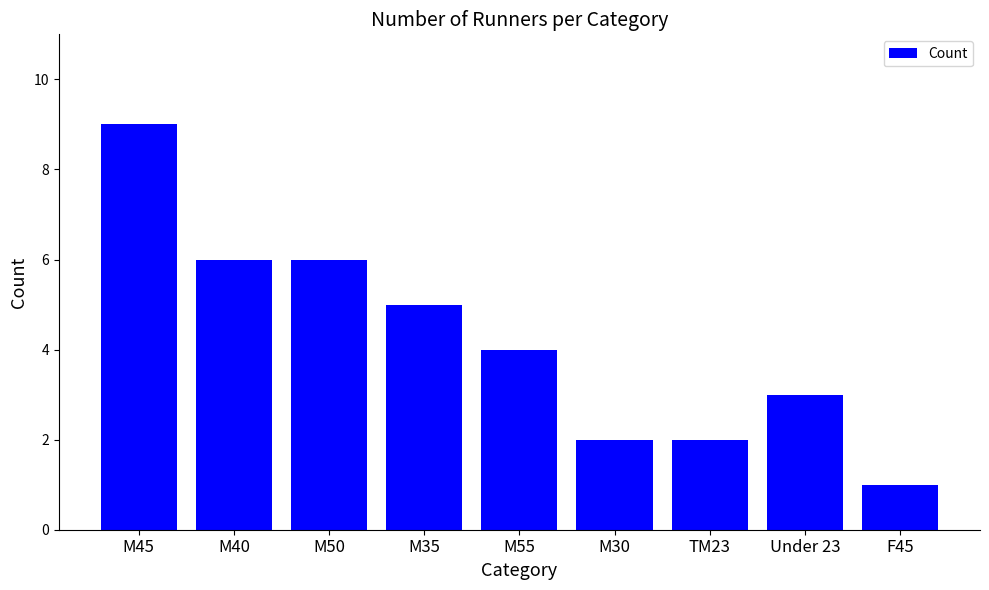

At which label does the data first exceed 4?

M45